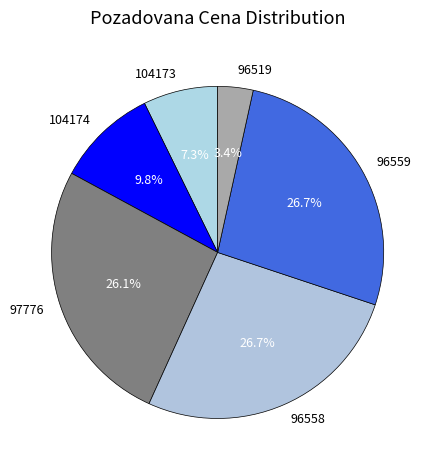

What is the ratio of the value at 104173 to the value at 104174?

0.7